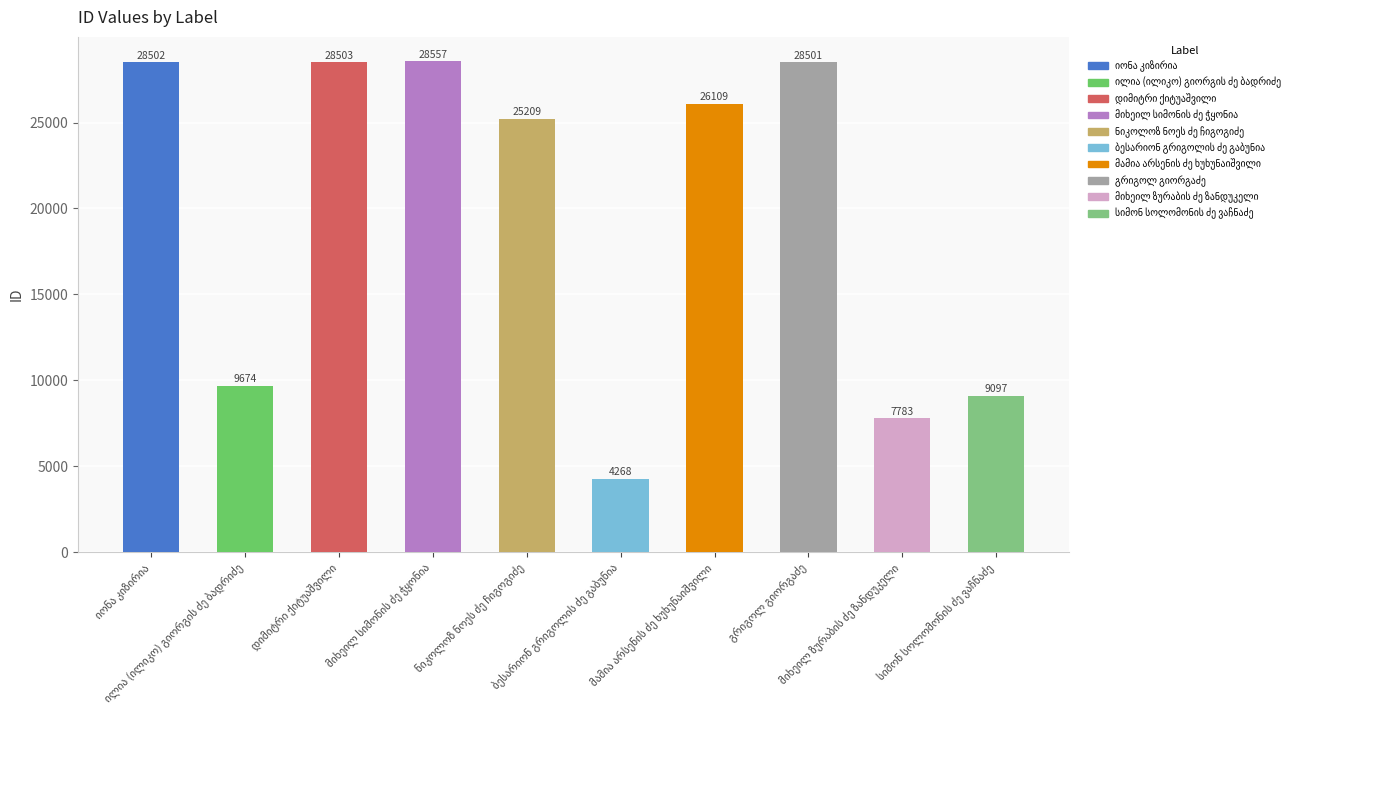

How many values are below 26109?

5